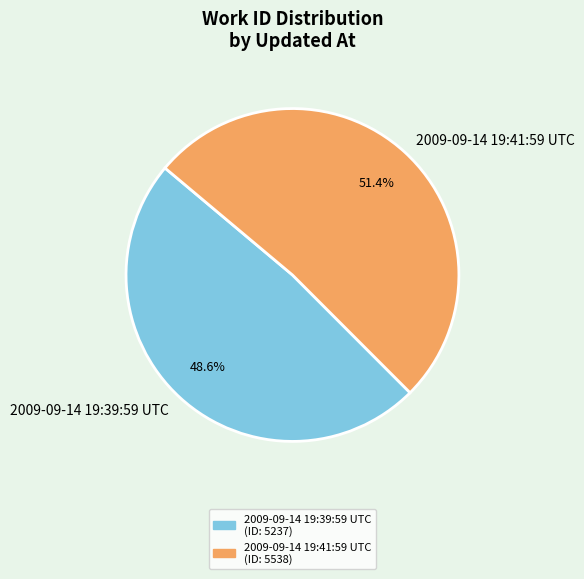

Which category has the smallest portion of the pie?

2009-09-14 19:39:59 UTC